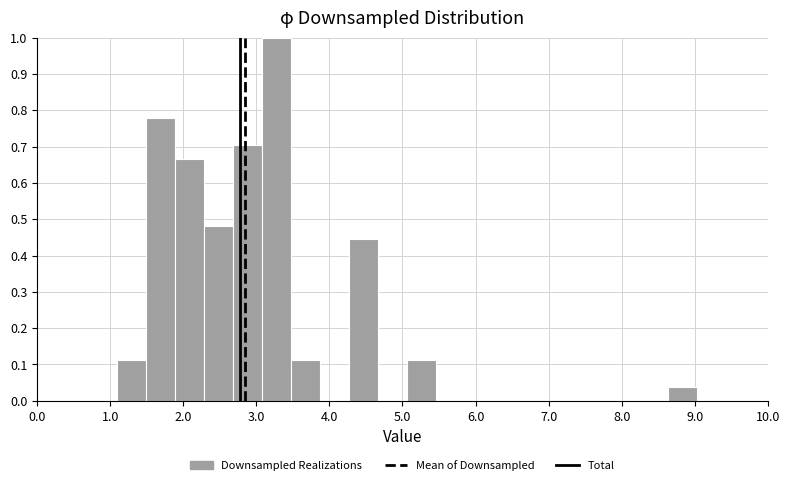

Around what value on the x-axis is the tallest bar? Give the approximate position of its centre, as read against the axis.

3.3